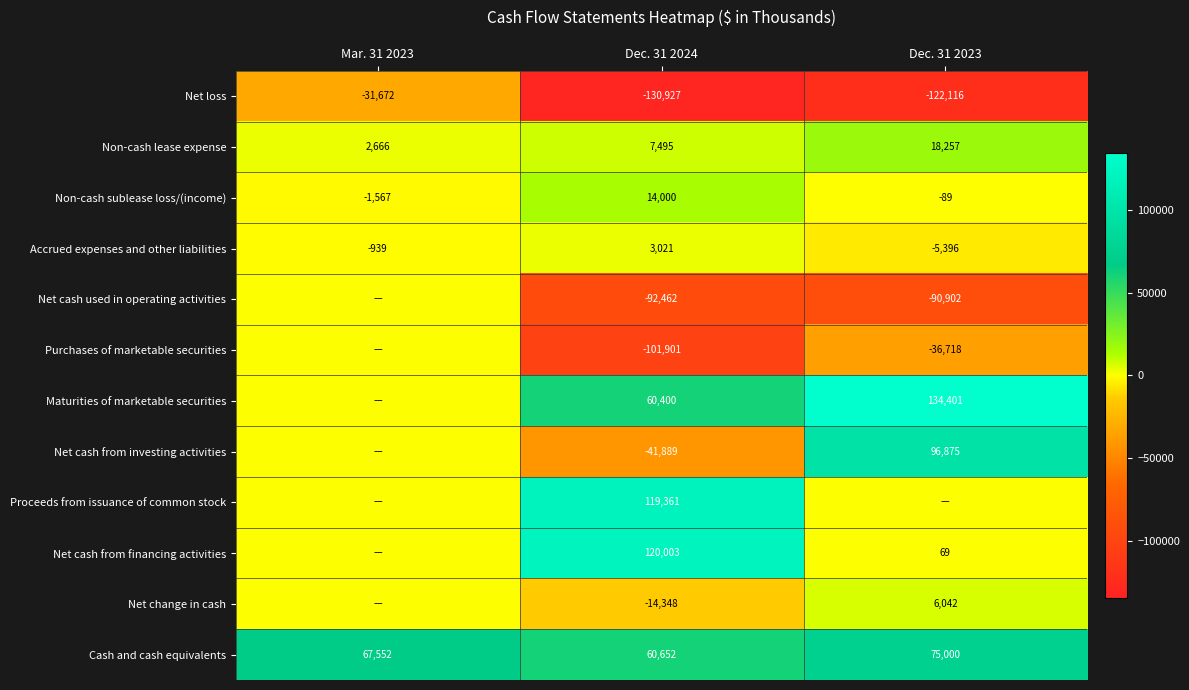

What is the approximate value of Non-cash lease expense at Mar. 31 2023?

2666